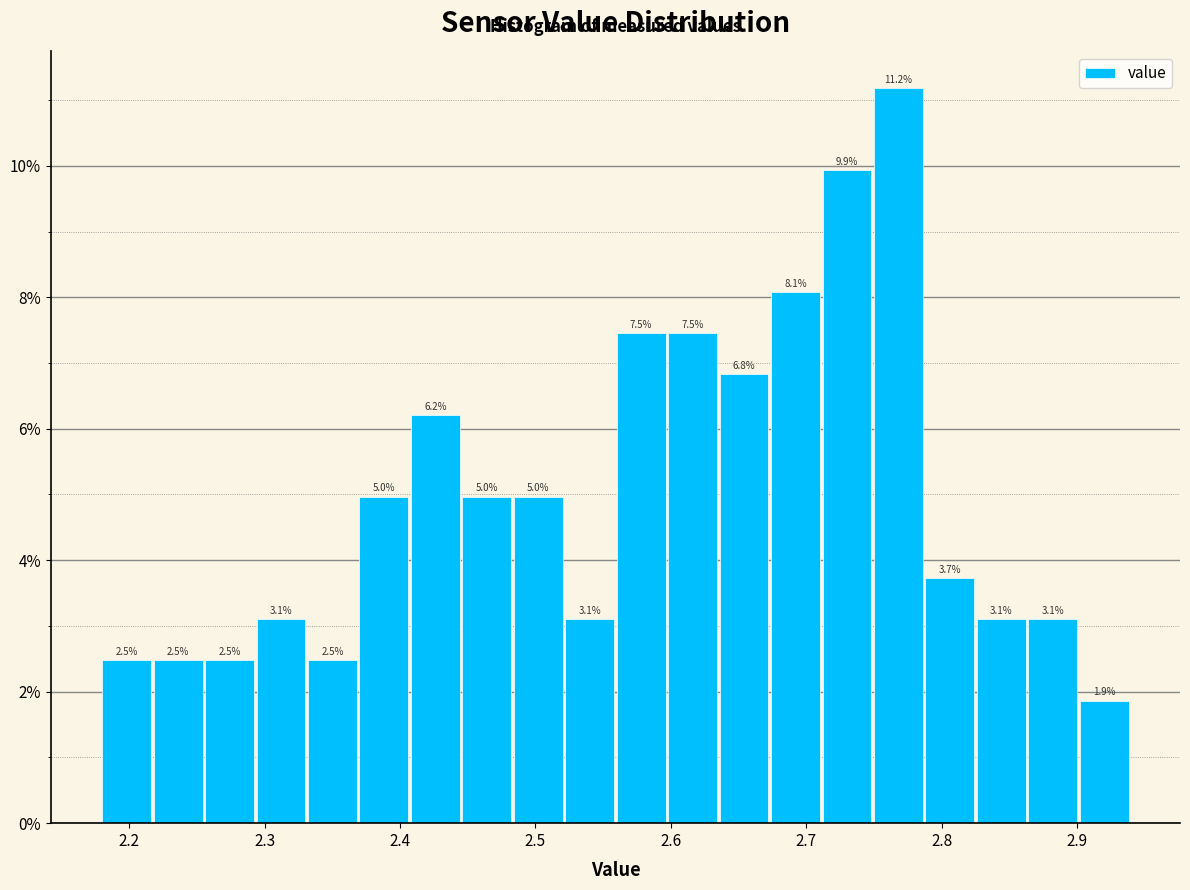

Around what value on the x-axis is the tallest bar? Give the approximate position of its centre, as read against the axis.

2.77